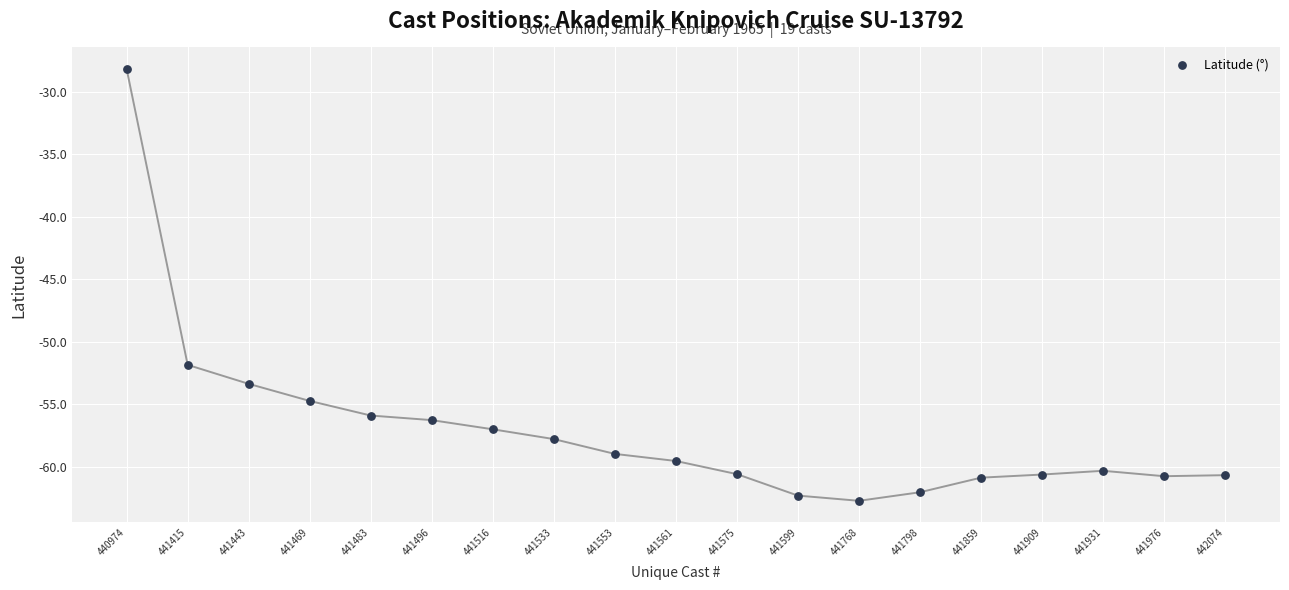

What is the range of Y values (max minus min)?

34.5